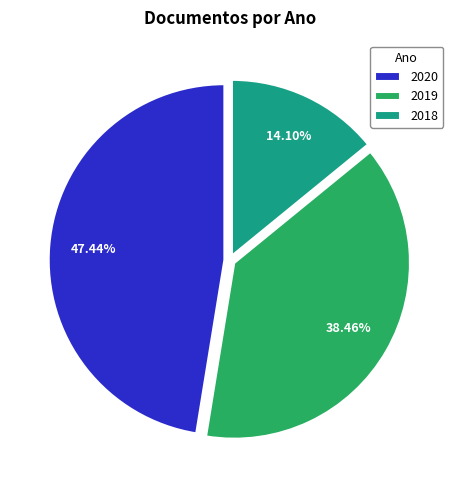

How many segments does this pie chart have?

3